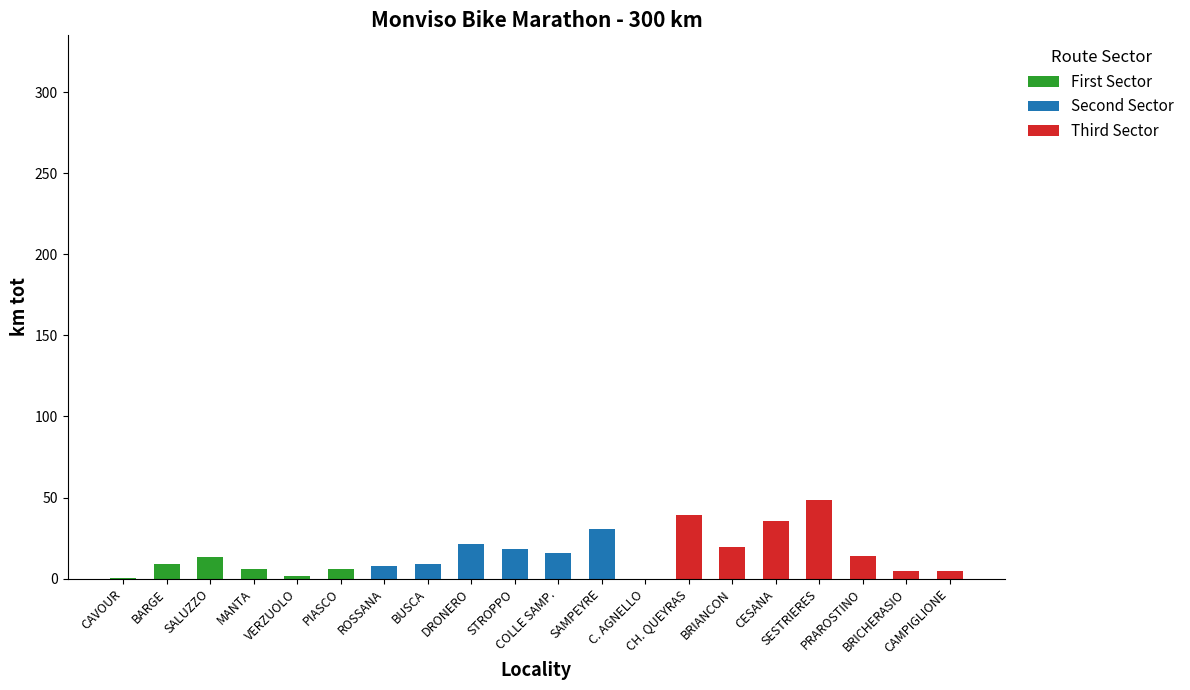

Are the bars horizontal?

No